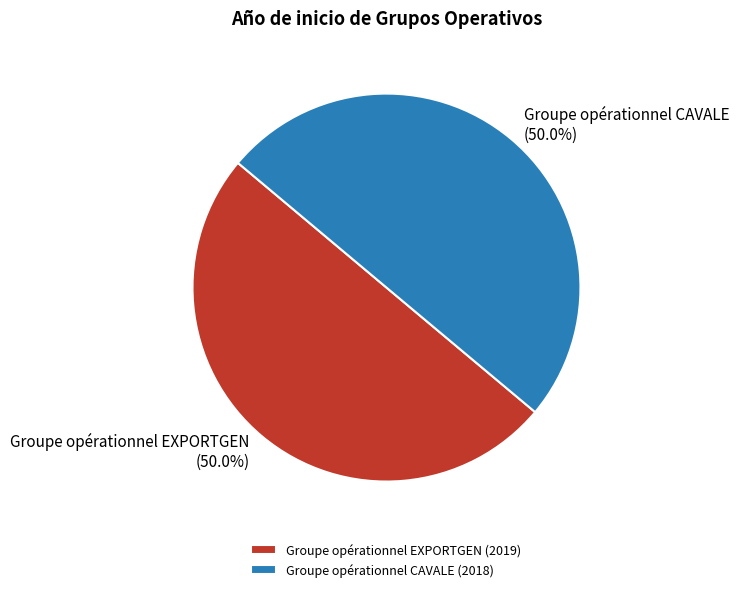

What portion of the pie excludes Groupe opérationnel EXPORTGEN (2019)?

50.0%